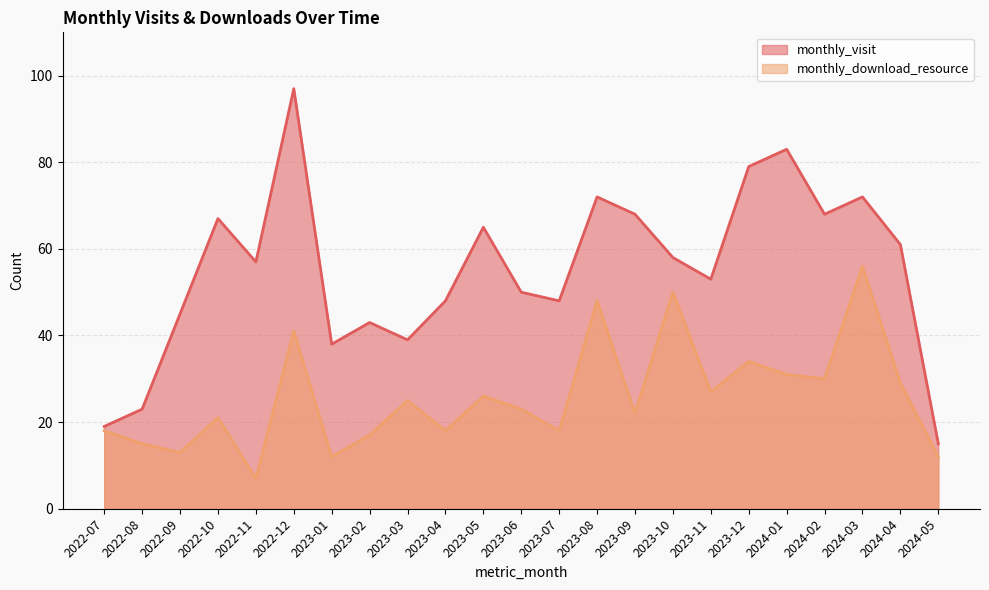

Which category has the highest value across all series?

2022-12